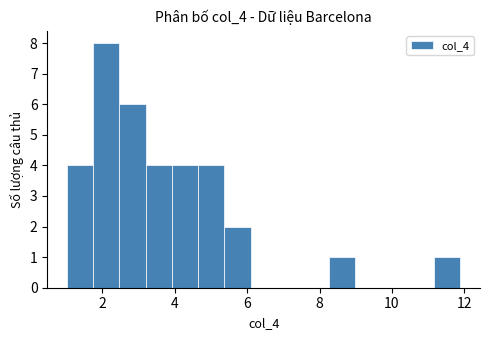

Around what value on the x-axis is the tallest bar? Give the approximate position of its centre, as read against the axis.

2.2